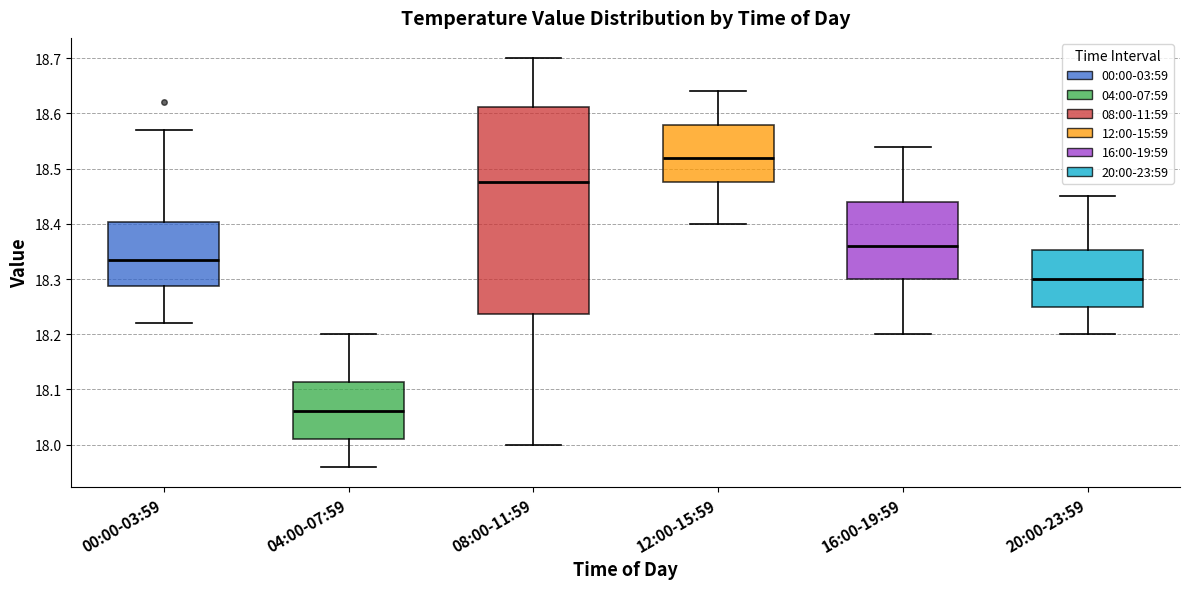

Which box has the lowest median line?

04:00-07:59